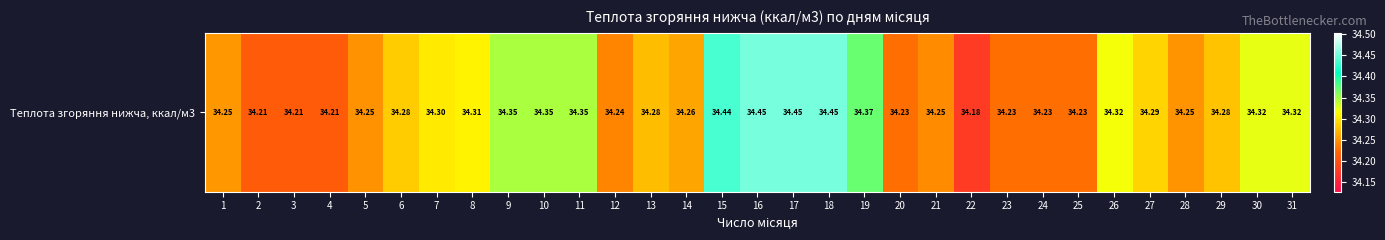

Is it true that the value at 7 is 52.8?

False